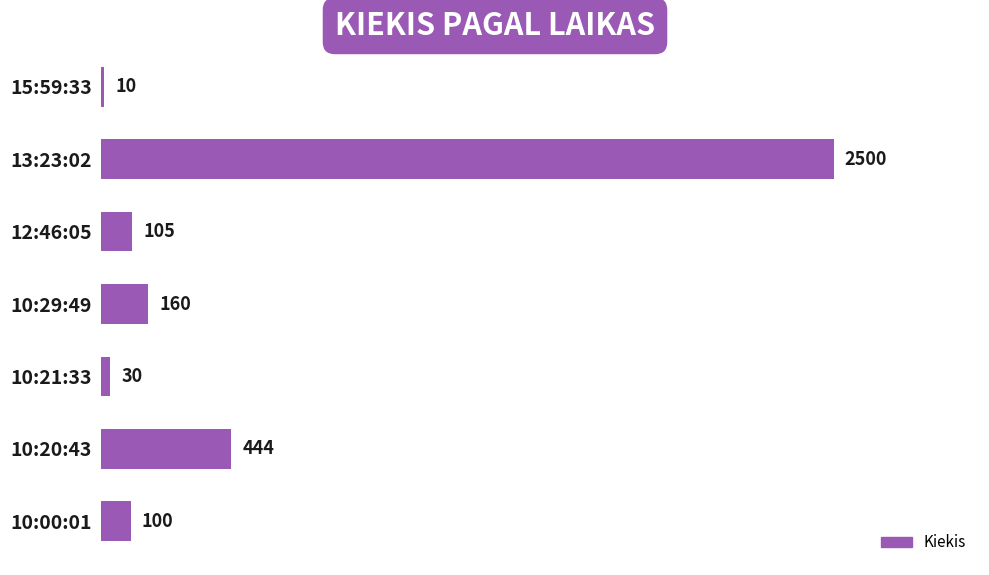

List the labels in order of value, smallest first.

15:59:33, 10:21:33, 10:00:01, 12:46:05, 10:29:49, 10:20:43, 13:23:02